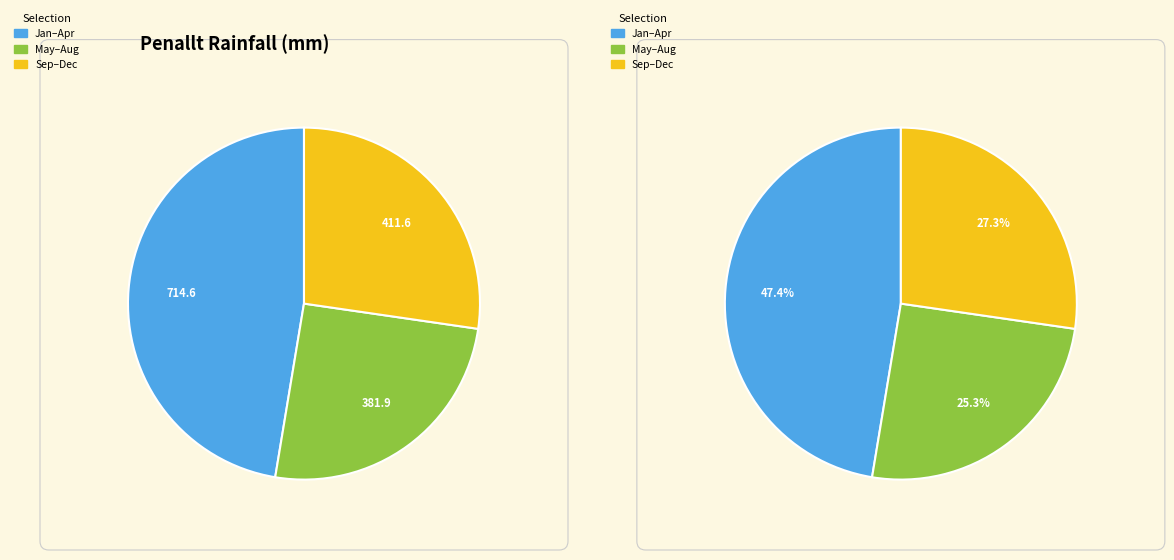

Does December account for over 50% of the chart?

No